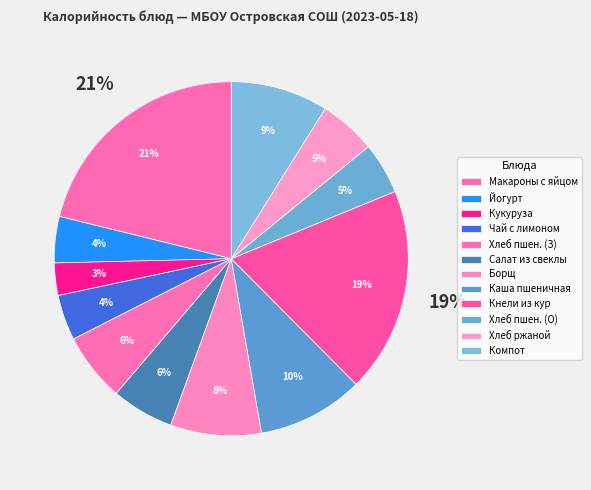

Which slice is the smallest?

Кукуруза сахарная